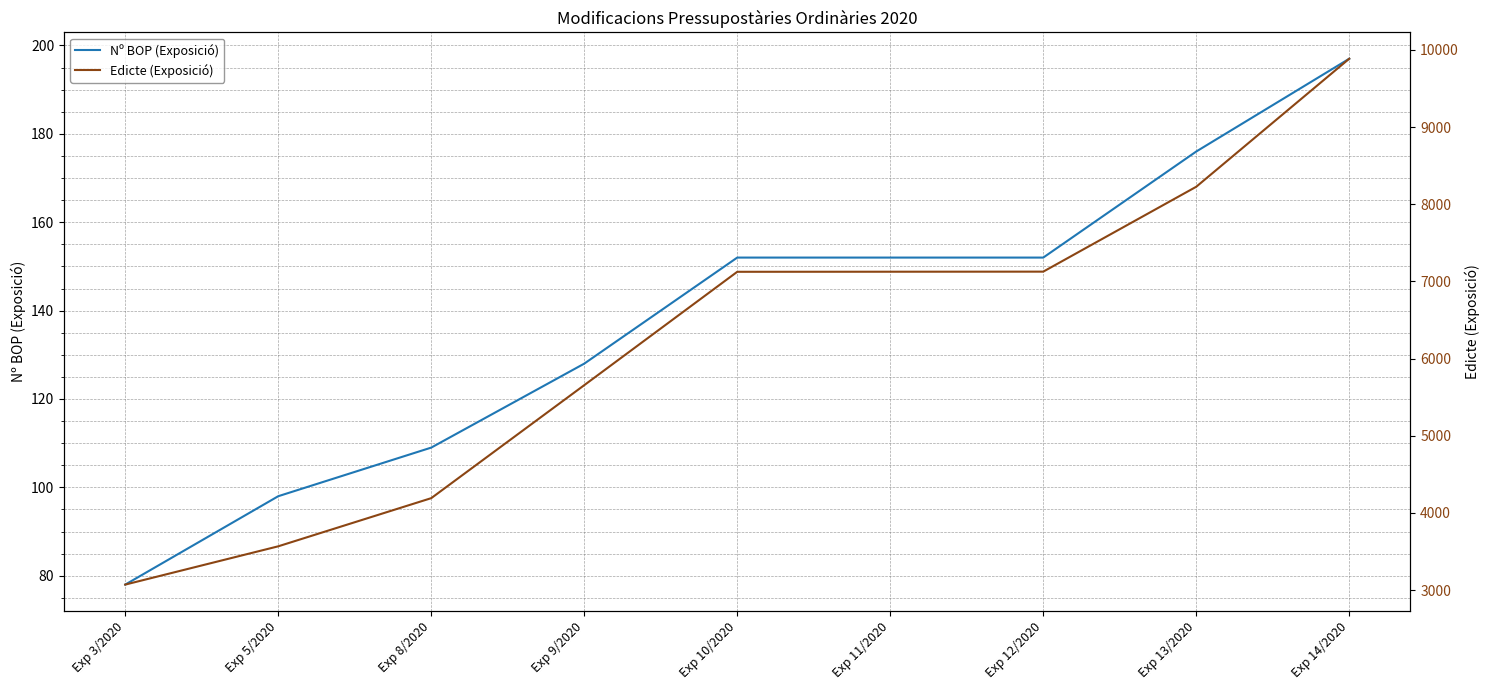

What is the average value of the Nº BOP (Exposició) series?

138